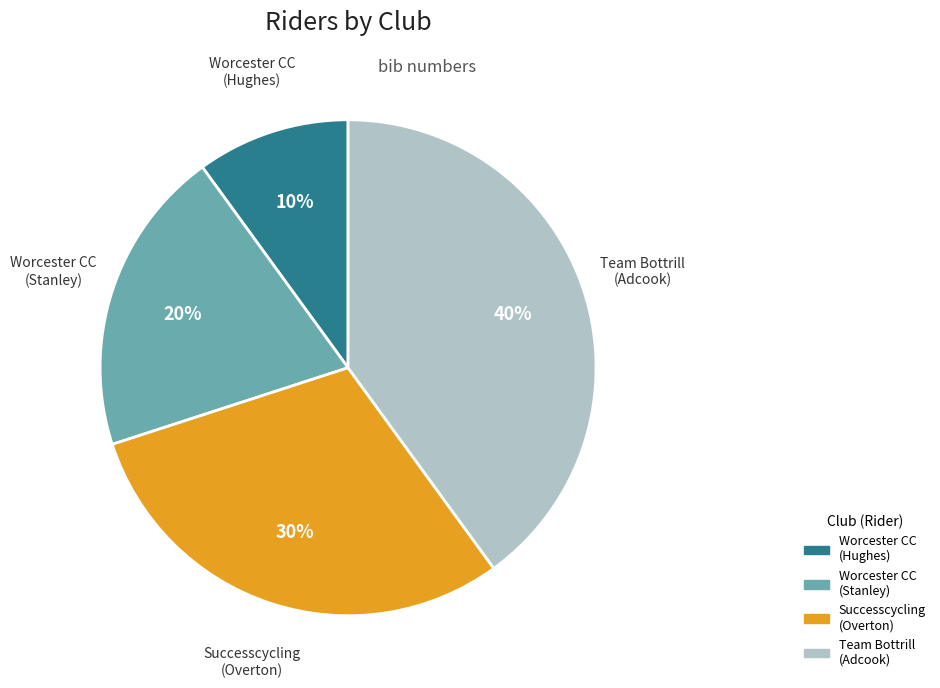

Is it true that Worcester CC (Hughes) is 17% of the pie?

False